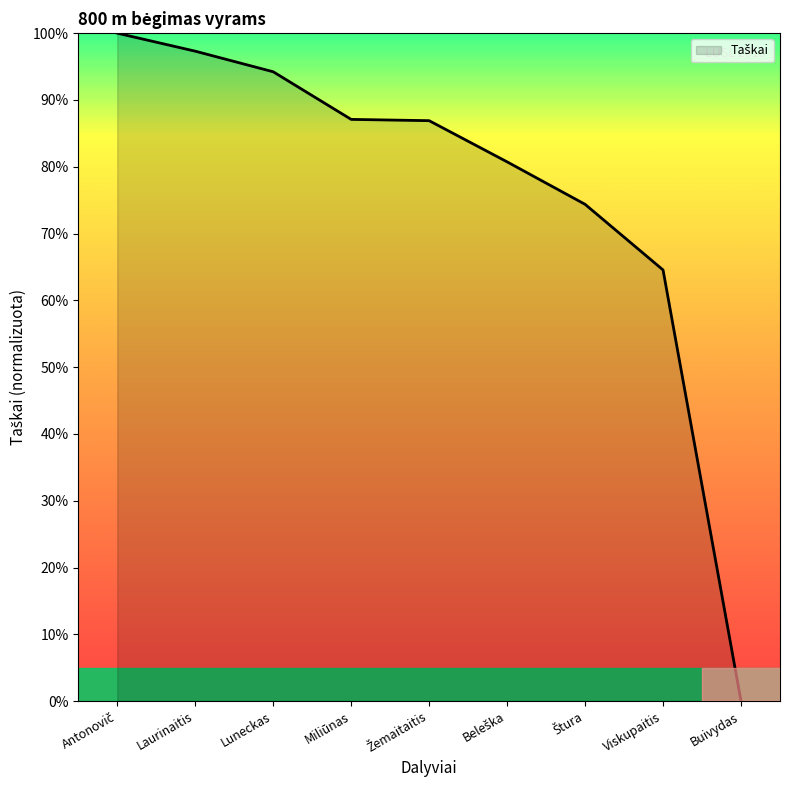

What is the difference between the maximum and minimum values?

100.0